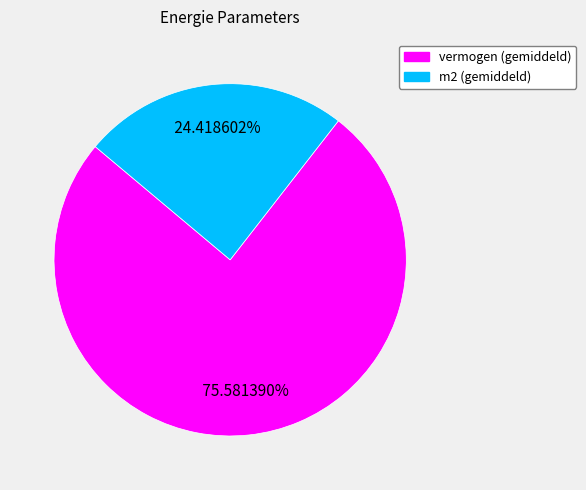

Between vermogen (gemiddeld) and m2 (gemiddeld), which is larger?

vermogen (gemiddeld)